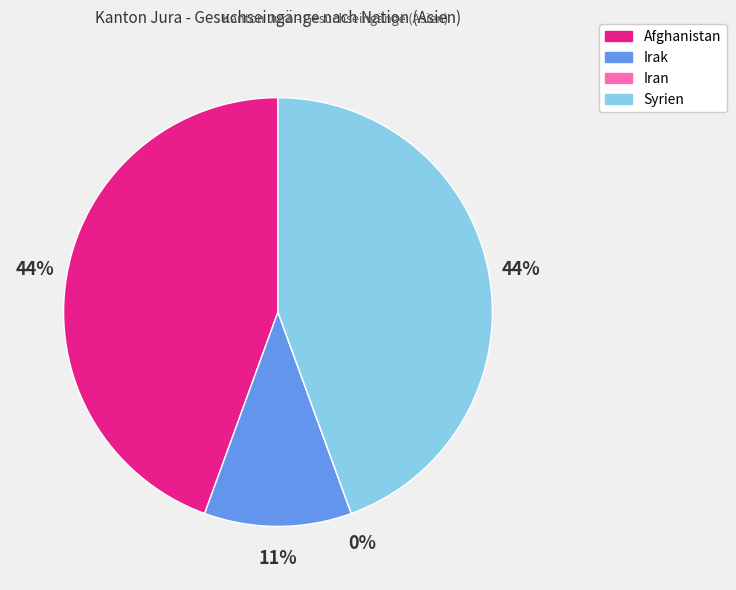

To the nearest percent, what portion does Irak represent?

11%